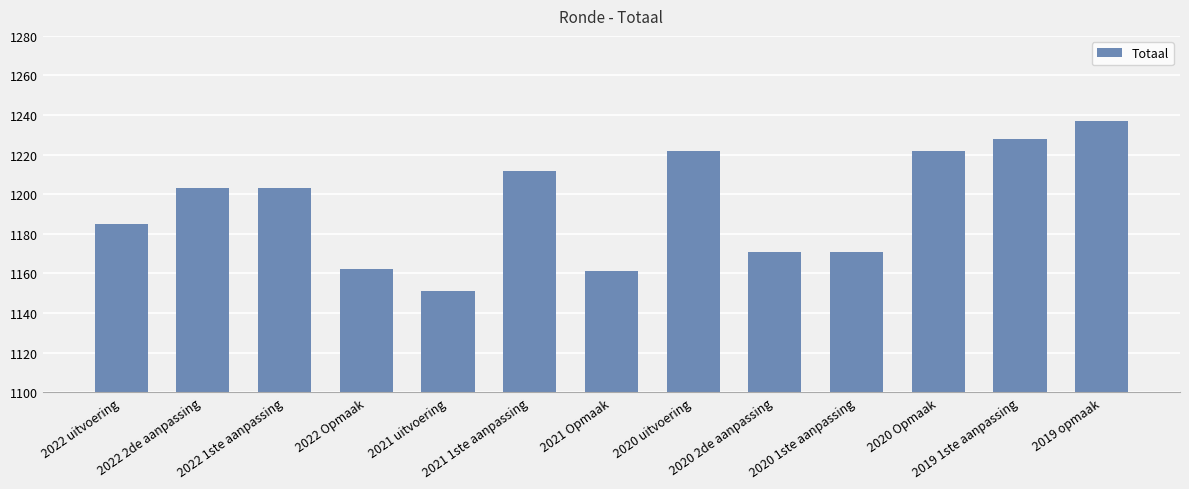

What is the difference between the values at 2020 2de aanpassing and 2022 2de aanpassing?

32